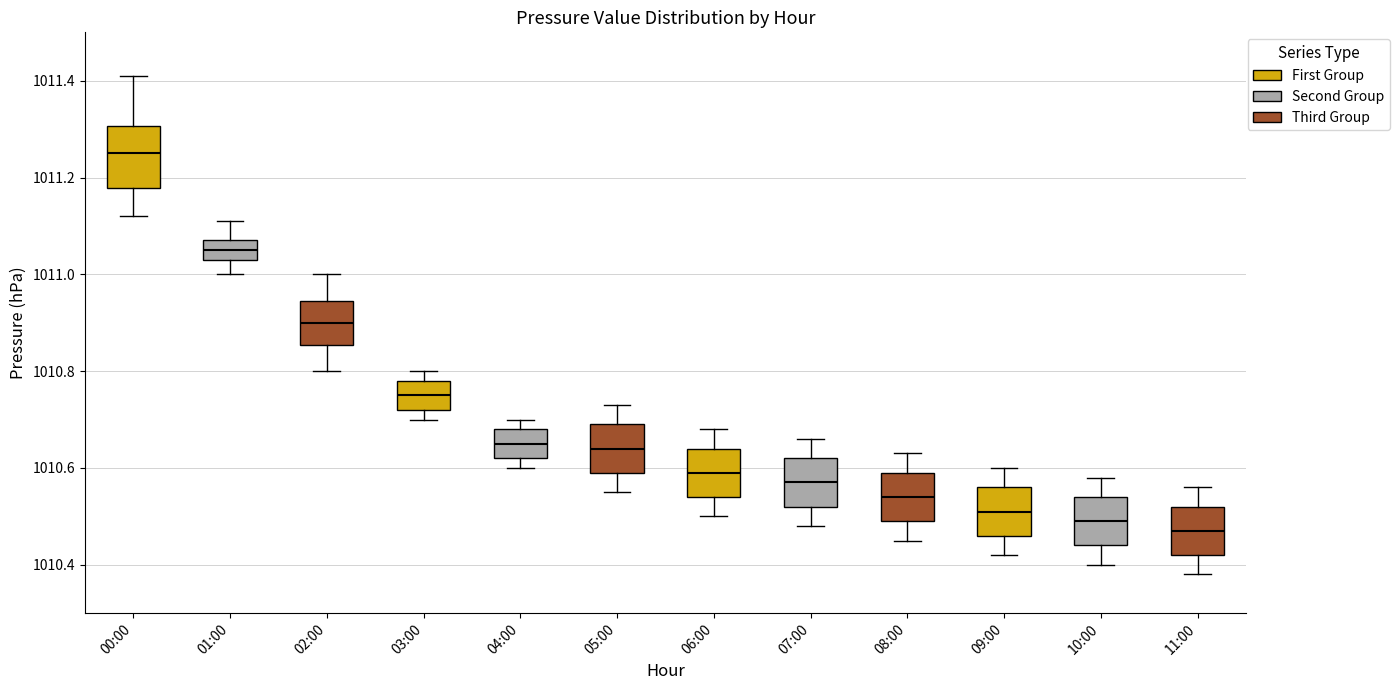

Reading left to right, transcribe this box plot: for each box, give where its median line is, the range the box spans, and where its two whiskers end, as read against the y-axis. The values are not printed on the chart, so give them approximately, as read against the axis.

00:00: median 1011.26, box 1011.18 to 1011.30, whiskers 1011.12 to 1011.42
01:00: median 1011.06, box 1011.04 to 1011.08, whiskers 1011.00 to 1011.12
02:00: median 1010.90, box 1010.86 to 1010.94, whiskers 1010.80 to 1011.00
03:00: median 1010.76, box 1010.72 to 1010.78, whiskers 1010.70 to 1010.80
04:00: median 1010.66, box 1010.62 to 1010.68, whiskers 1010.60 to 1010.70
05:00: median 1010.64, box 1010.60 to 1010.70, whiskers 1010.56 to 1010.74
06:00: median 1010.60, box 1010.54 to 1010.64, whiskers 1010.50 to 1010.68
07:00: median 1010.58, box 1010.52 to 1010.62, whiskers 1010.48 to 1010.66
08:00: median 1010.54, box 1010.50 to 1010.60, whiskers 1010.46 to 1010.64
09:00: median 1010.52, box 1010.46 to 1010.56, whiskers 1010.42 to 1010.60
10:00: median 1010.50, box 1010.44 to 1010.54, whiskers 1010.40 to 1010.58
11:00: median 1010.48, box 1010.42 to 1010.52, whiskers 1010.38 to 1010.56